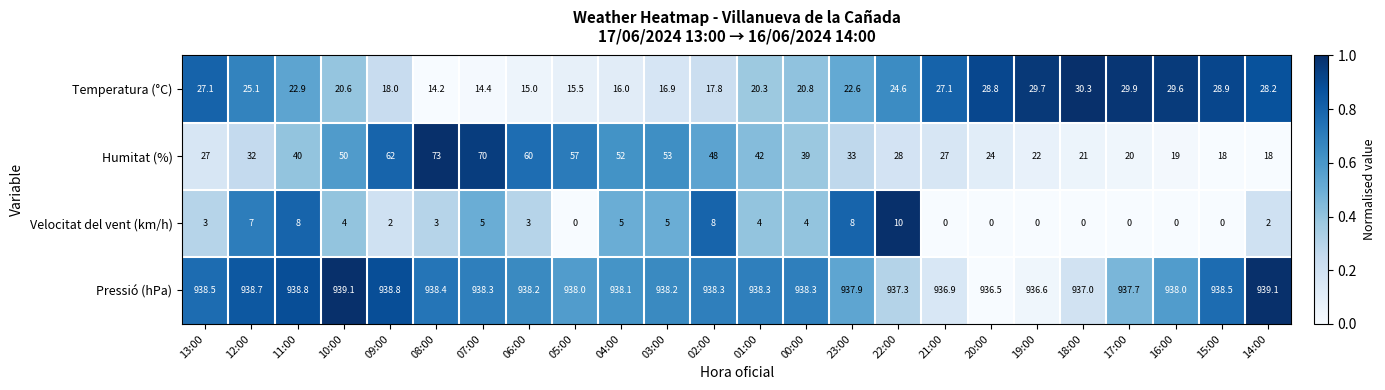

What is the difference between the Humitat (%) values at 00:00 and 23:00?

6.0